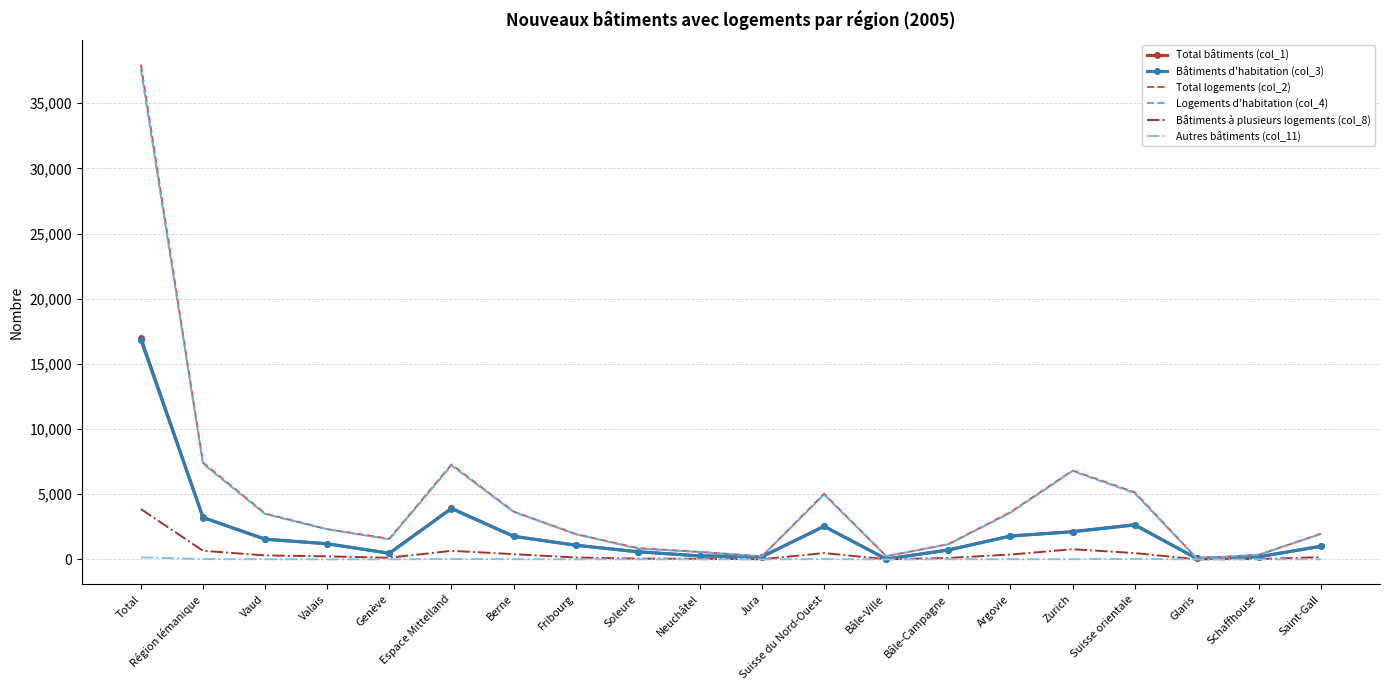

Is the value of Bâtiments à plusieurs logements (col_8) at Genève greater than the value of Total logements (col_2) at Région lémanique?

No